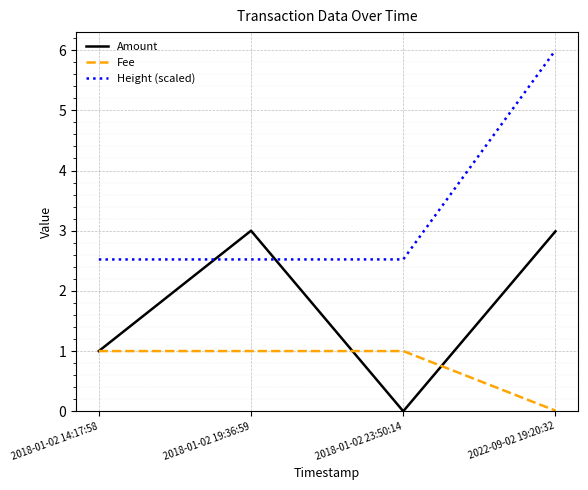

At which category is the sum across all series the highest?

2022-09-02 19:20:32